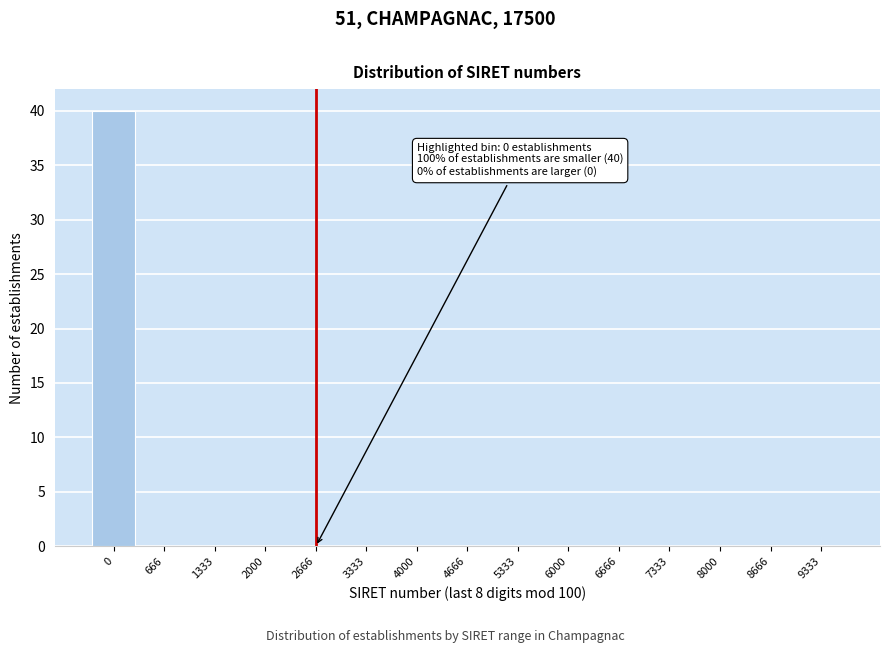

Reading left to right, extract all data points from this chart.

0=40	666=0	1333=0	2000=0	2666=0	3333=0	4000=0	4666=0	5333=0	6000=0	6666=0	7333=0	8000=0	8666=0	9333=0